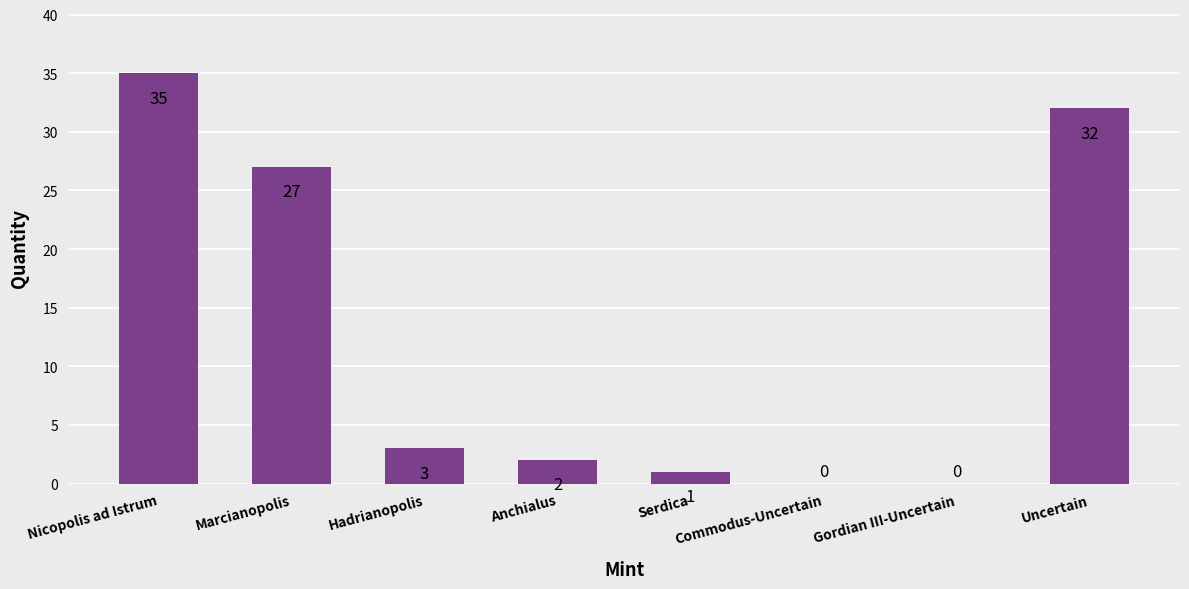

Reading right to left, transcribe all the data shown in this chart.

Uncertain=32	Gordian III-Uncertain=0	Commodus-Uncertain=0	Serdica=1	Anchialus=2	Hadrianopolis=3	Marcianopolis=27	Nicopolis ad Istrum=35